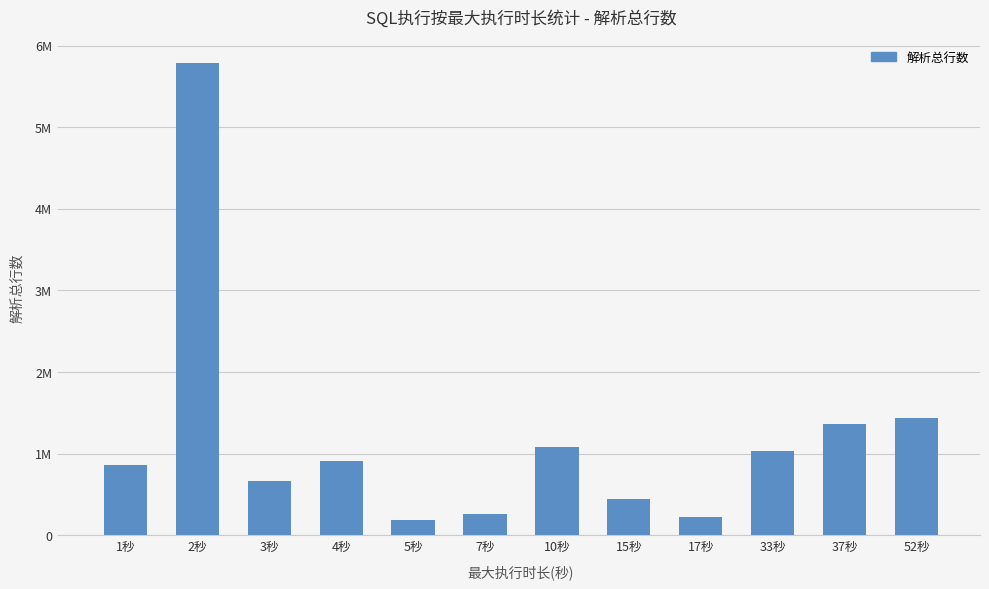

At which label does the data first exceed 908347?

2秒